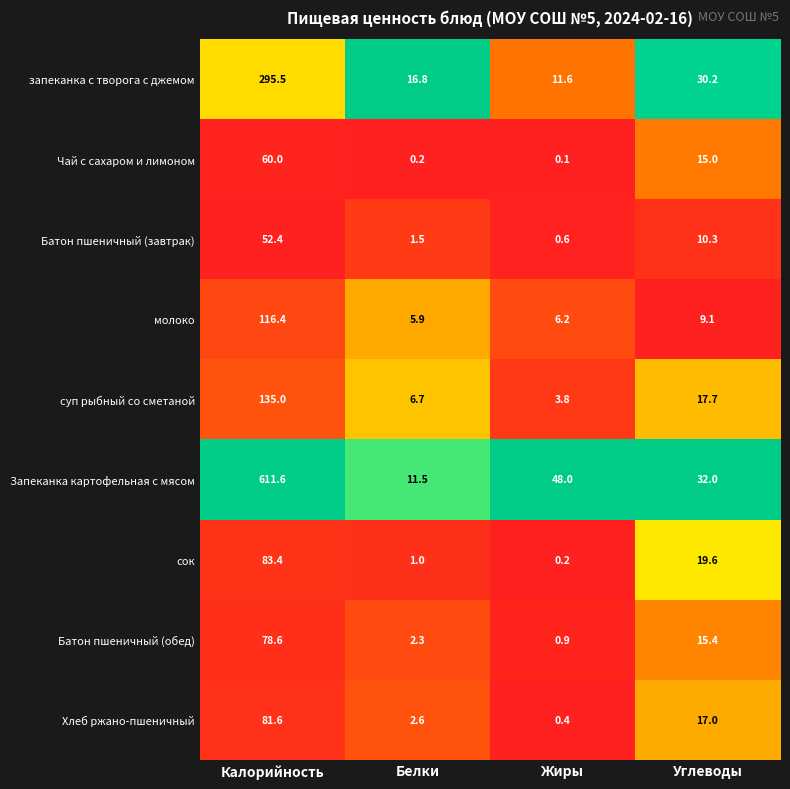

What is the sum of all Чай с сахаром и лимоном values?

75.3